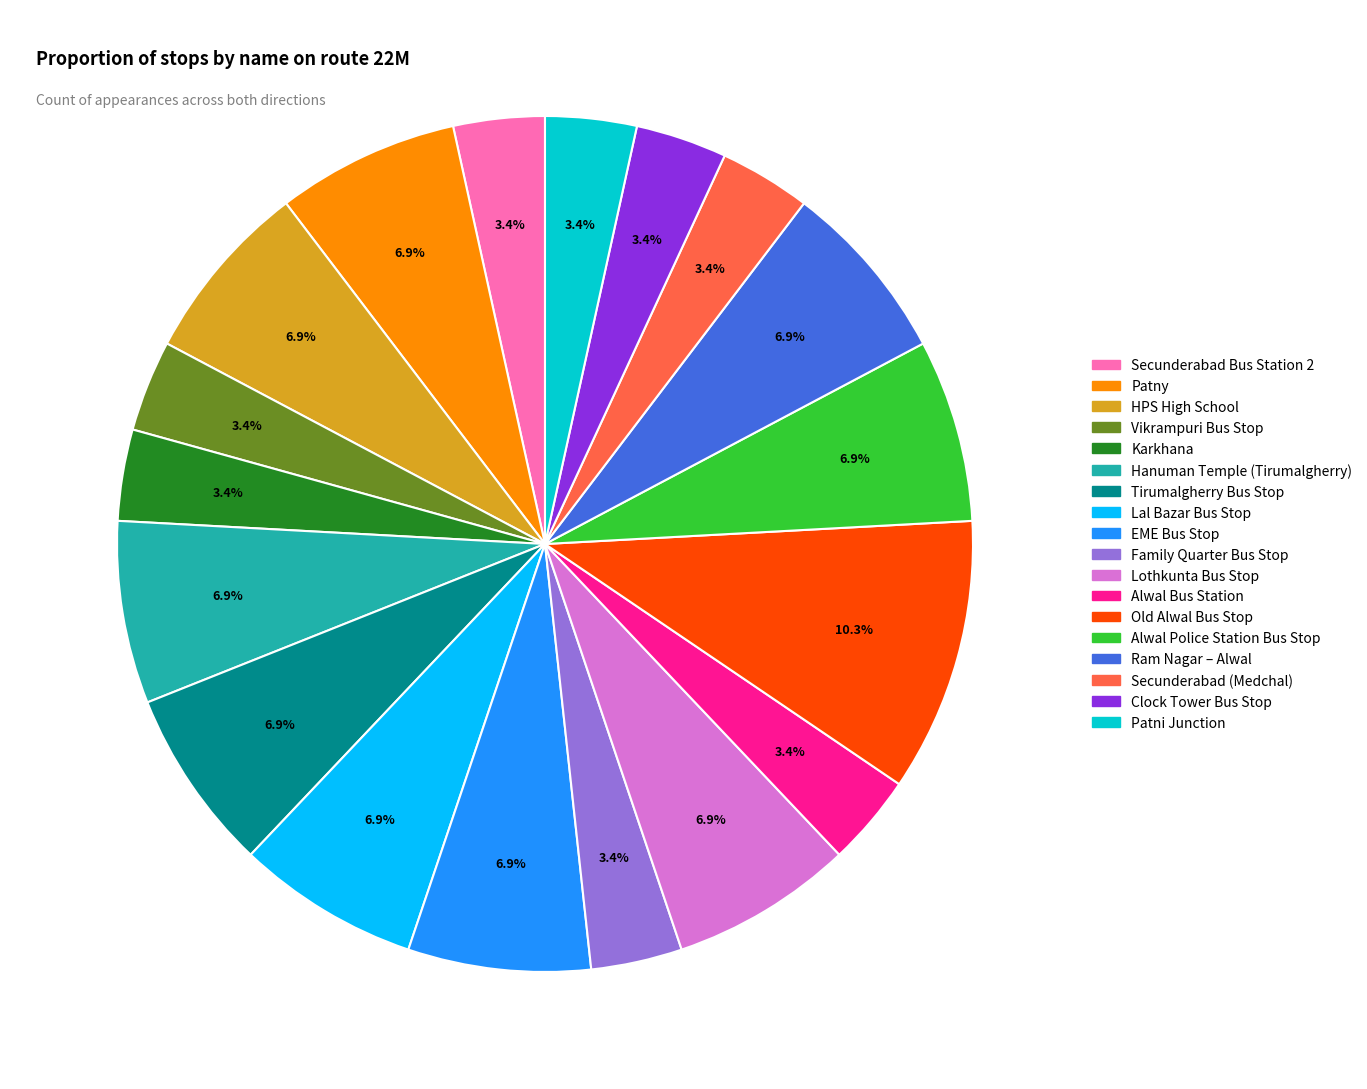

Which category has the biggest portion of the pie?

Old Alwal Bus Stop